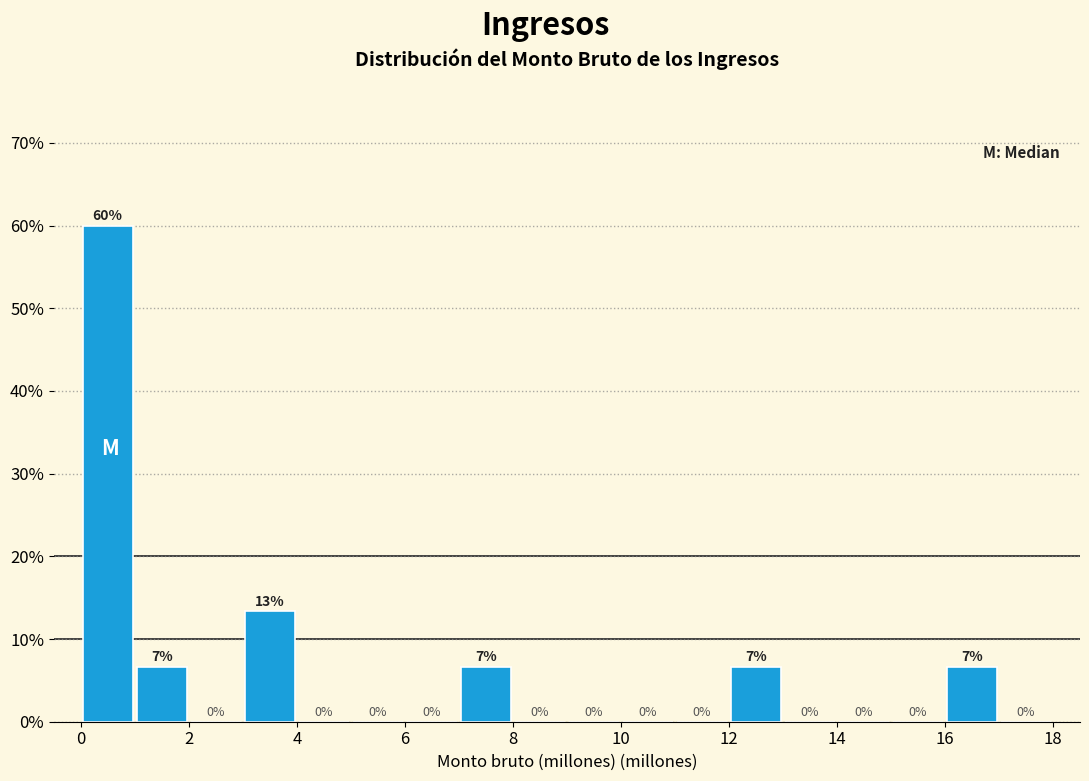

Which range on the x-axis has the tallest bar?

0 to 1